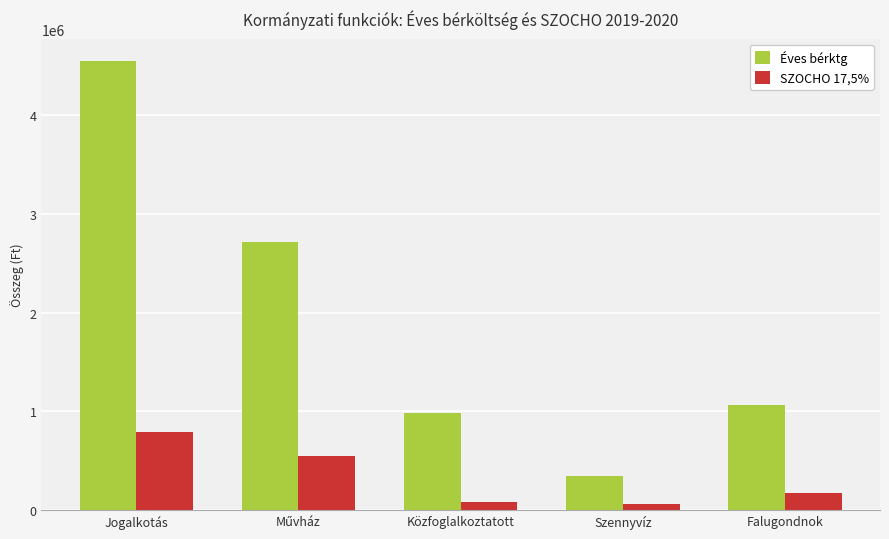

What is the difference between the second highest and minimum values in the SZOCHO 17,5% series?

485415